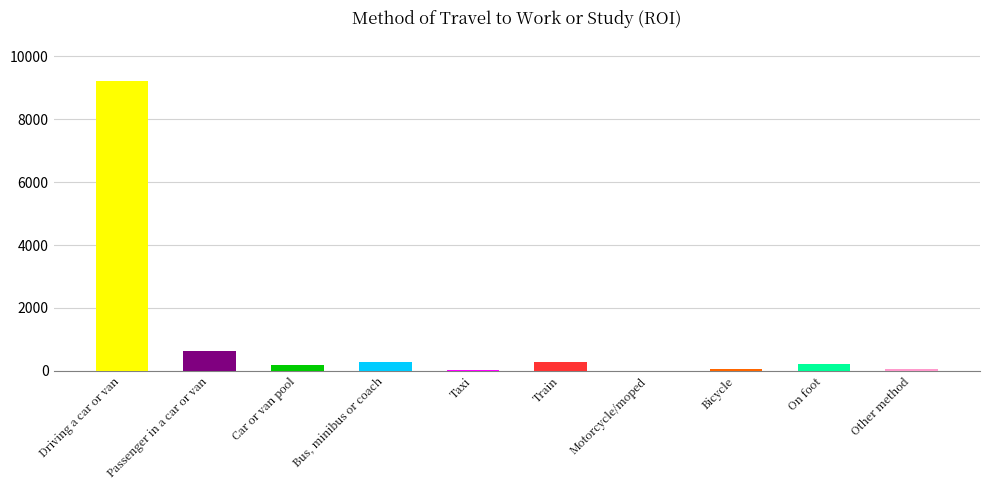

At which category does the chart reach its peak across all series?

Driving a car or van